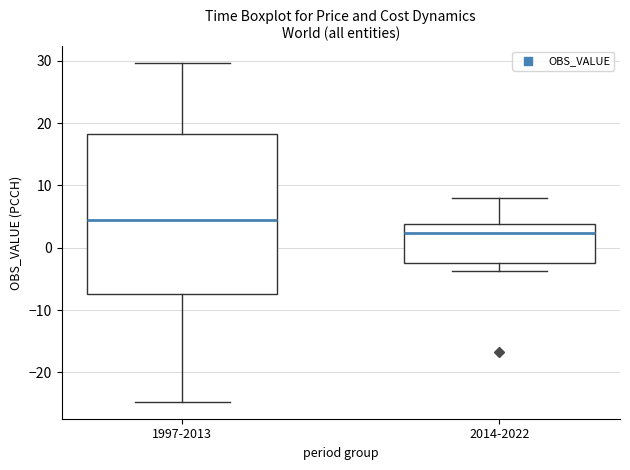

Which box has the highest median line?

1997-2013